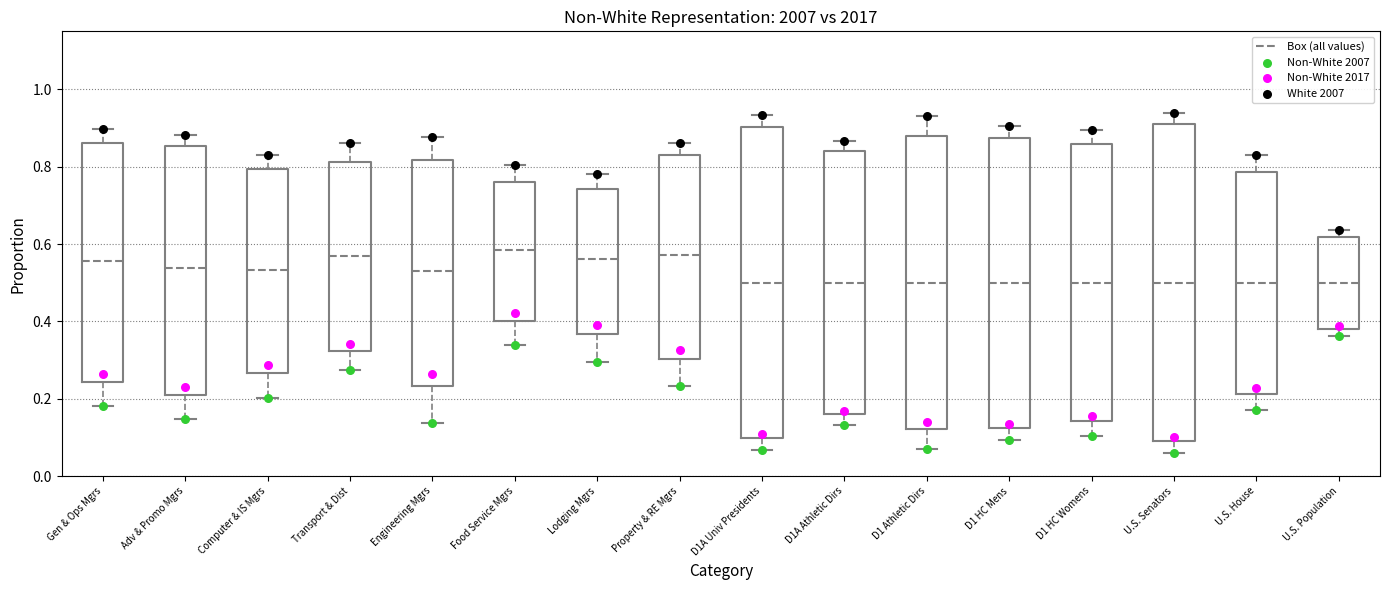

Reading left to right, read every box against the y-axis: the position of its median line, the range the box covers, and the ends of its whiskers. The values are not printed on the chart, so give them approximately, as read against the axis.

Gen & Ops Mgrs: median 0.56, box 0.24 to 0.86, whiskers 0.18 to 0.90
Adv & Promo Mgrs: median 0.54, box 0.20 to 0.86, whiskers 0.14 to 0.88
Computer & IS Mgrs: median 0.54, box 0.26 to 0.80, whiskers 0.20 to 0.84
Transport & Dist: median 0.56, box 0.32 to 0.82, whiskers 0.28 to 0.86
Engineering Mgrs: median 0.54, box 0.24 to 0.82, whiskers 0.14 to 0.88
Food Service Mgrs: median 0.58, box 0.40 to 0.76, whiskers 0.34 to 0.80
Lodging Mgrs: median 0.56, box 0.36 to 0.74, whiskers 0.30 to 0.78
Property & RE Mgrs: median 0.58, box 0.30 to 0.82, whiskers 0.24 to 0.86
D1A Univ Presidents: median 0.50, box 0.10 to 0.90, whiskers 0.06 to 0.94
D1A Athletic Dirs: median 0.50, box 0.16 to 0.84, whiskers 0.14 to 0.86
D1 Athletic Dirs: median 0.50, box 0.12 to 0.88, whiskers 0.06 to 0.94
D1 HC Mens: median 0.50, box 0.12 to 0.88, whiskers 0.10 to 0.90
D1 HC Womens: median 0.50, box 0.14 to 0.86, whiskers 0.10 to 0.90
U.S. Senators: median 0.50, box 0.10 to 0.92, whiskers 0.06 to 0.94
U.S. House: median 0.50, box 0.22 to 0.78, whiskers 0.18 to 0.84
U.S. Population: median 0.50, box 0.38 to 0.62, whiskers 0.36 to 0.64